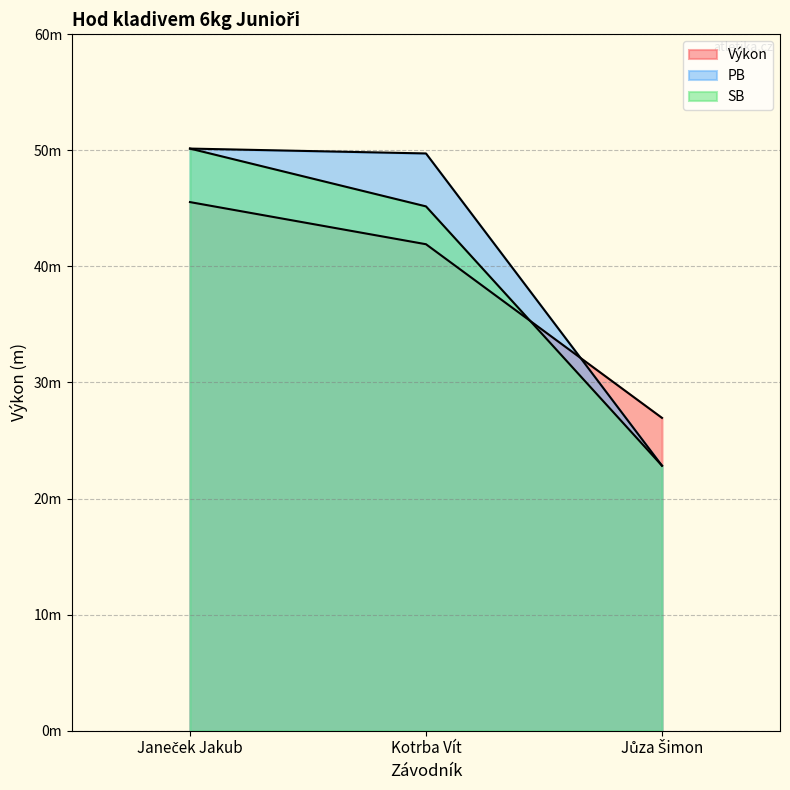

How many data points in Výkon are less than 41?

1